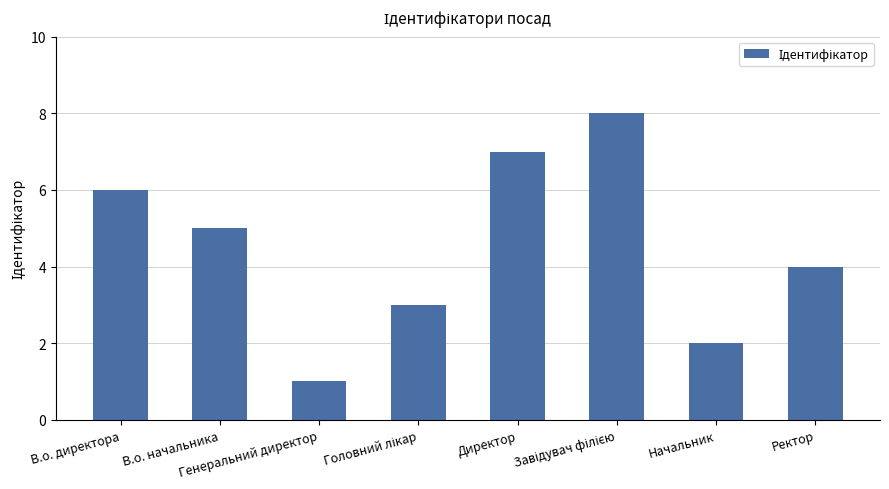

Are the bars grouped side by side (vs. stacked)?

No